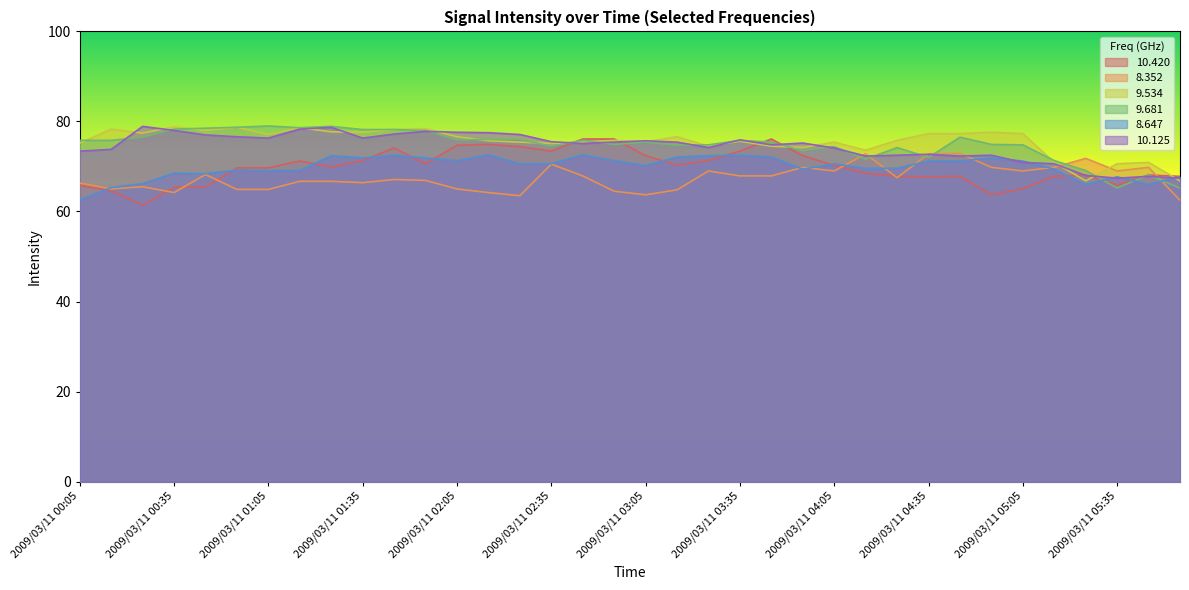

True or false:   9.681 has a value of 117.9 at 2009/03/11 04:35.

False